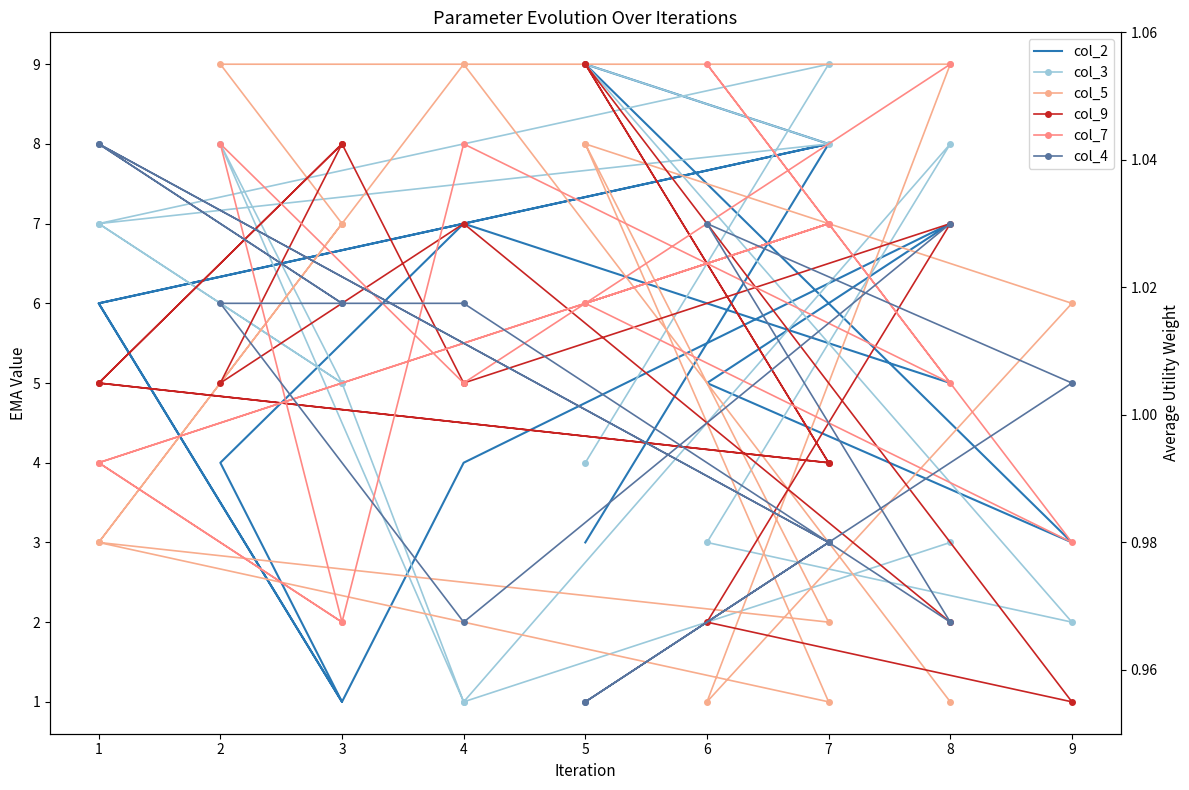

What are all the series names shown in the legend?

col_2, col_3, col_5, col_9, col_7, col_4